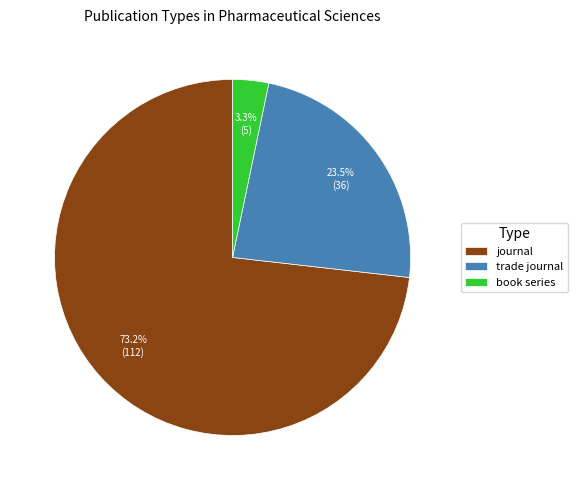

True or false: journal accounts for 73% of the total.

True